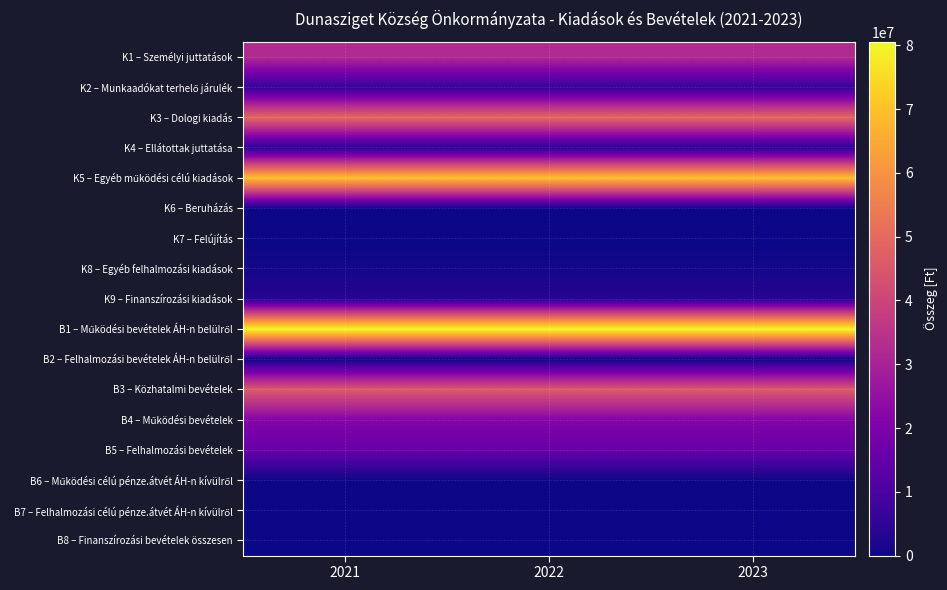

Between 2023 and 2021, which is larger?

2023